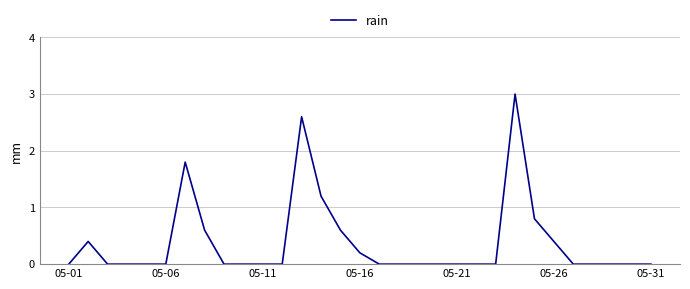

What is the greatest value displayed?

3.0